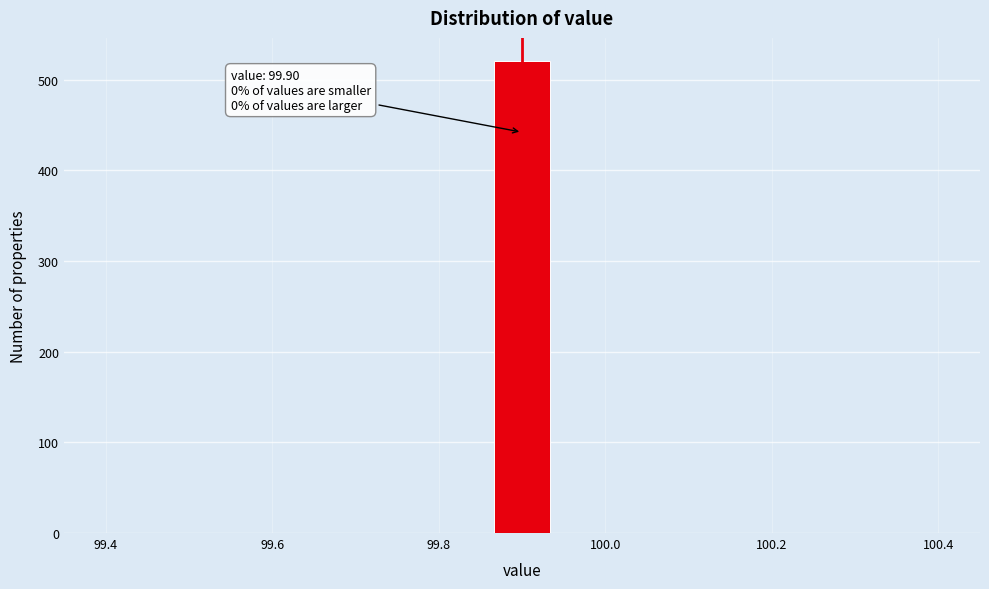

Read against the x-axis, roughly where is the centre of the tallest bar?

99.90